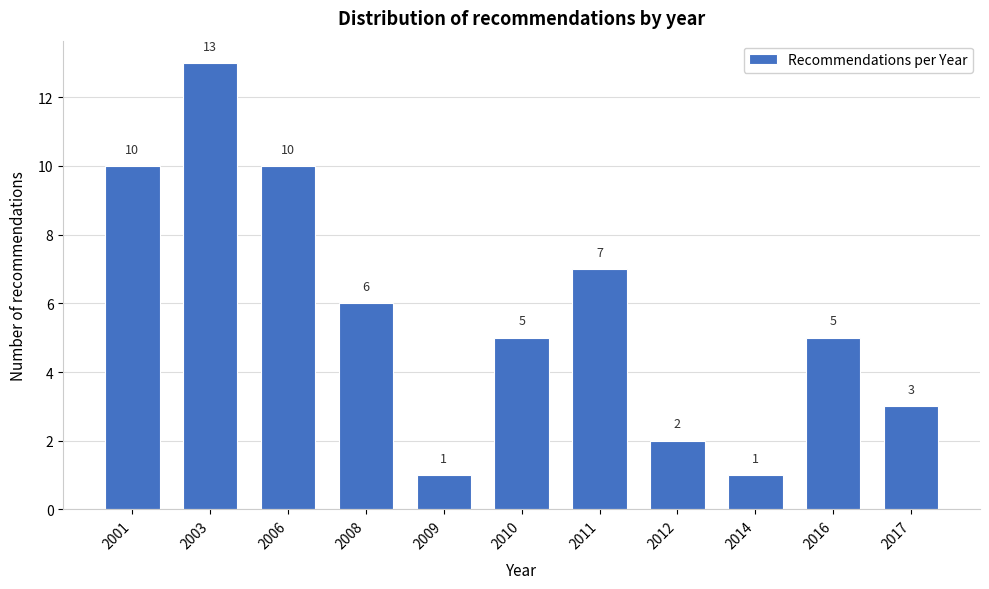

Reading left to right, extract all data points from this chart.

10	13	10	6	1	5	7	2	1	5	3